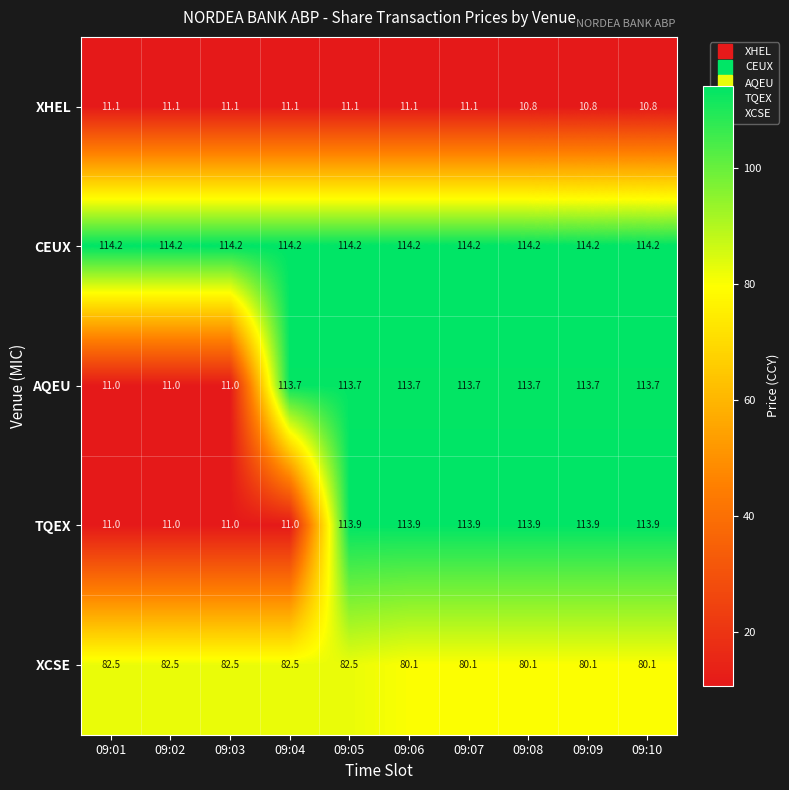

Which series has the widest spread of values?

TQEX